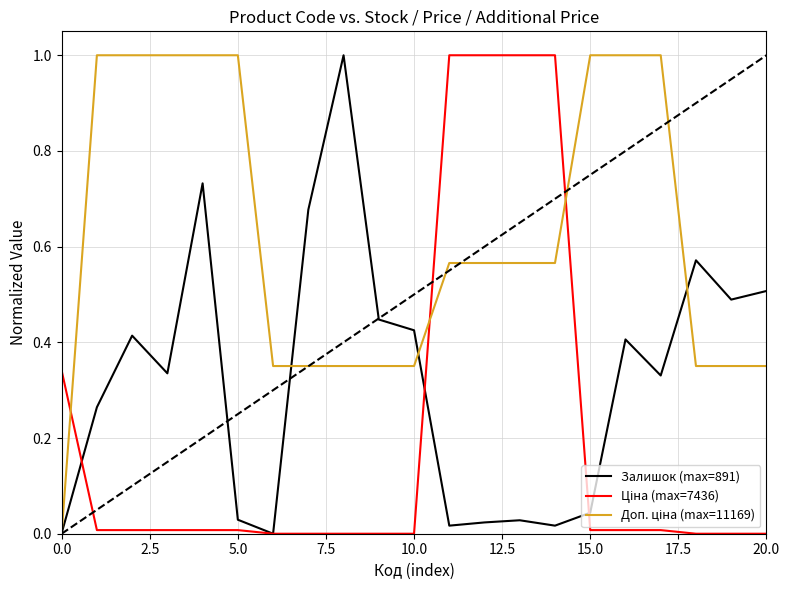

In Залишок (max=891), how many points are lower than both neighbors (excluding endpoints)?

6